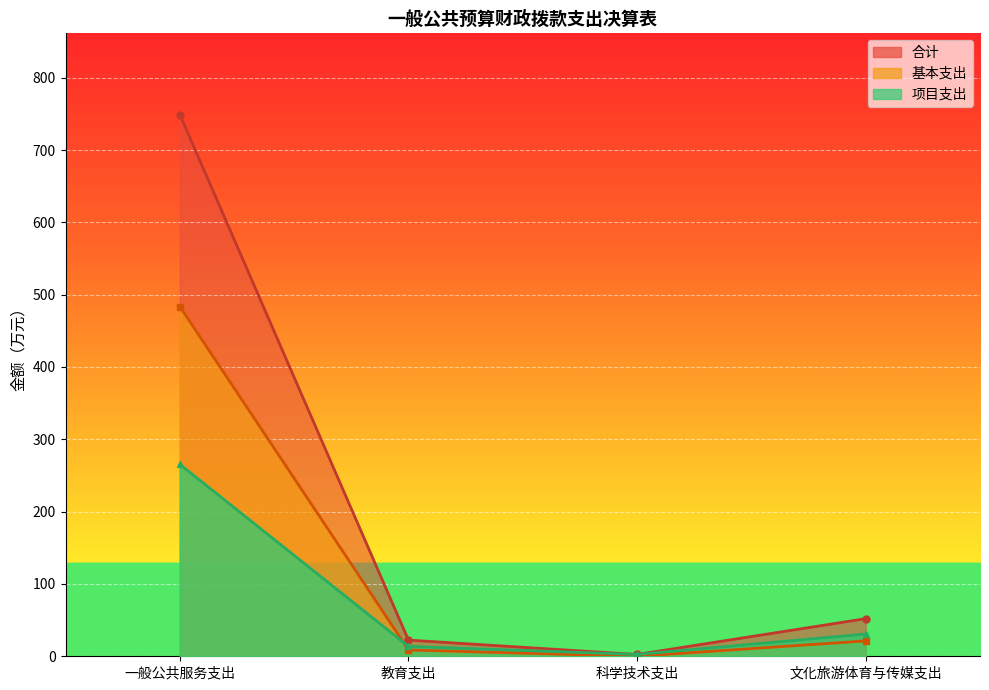

How many interior local valleys does the 合计 series have?

1